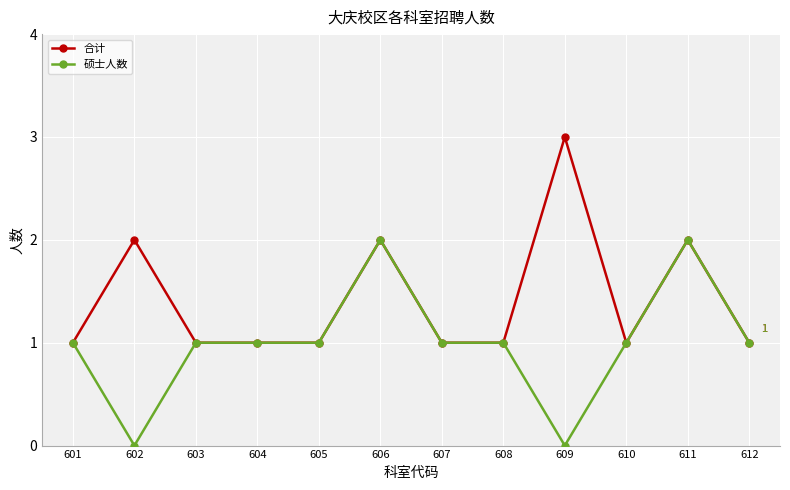

What is the highest value of the 合计 series?

3